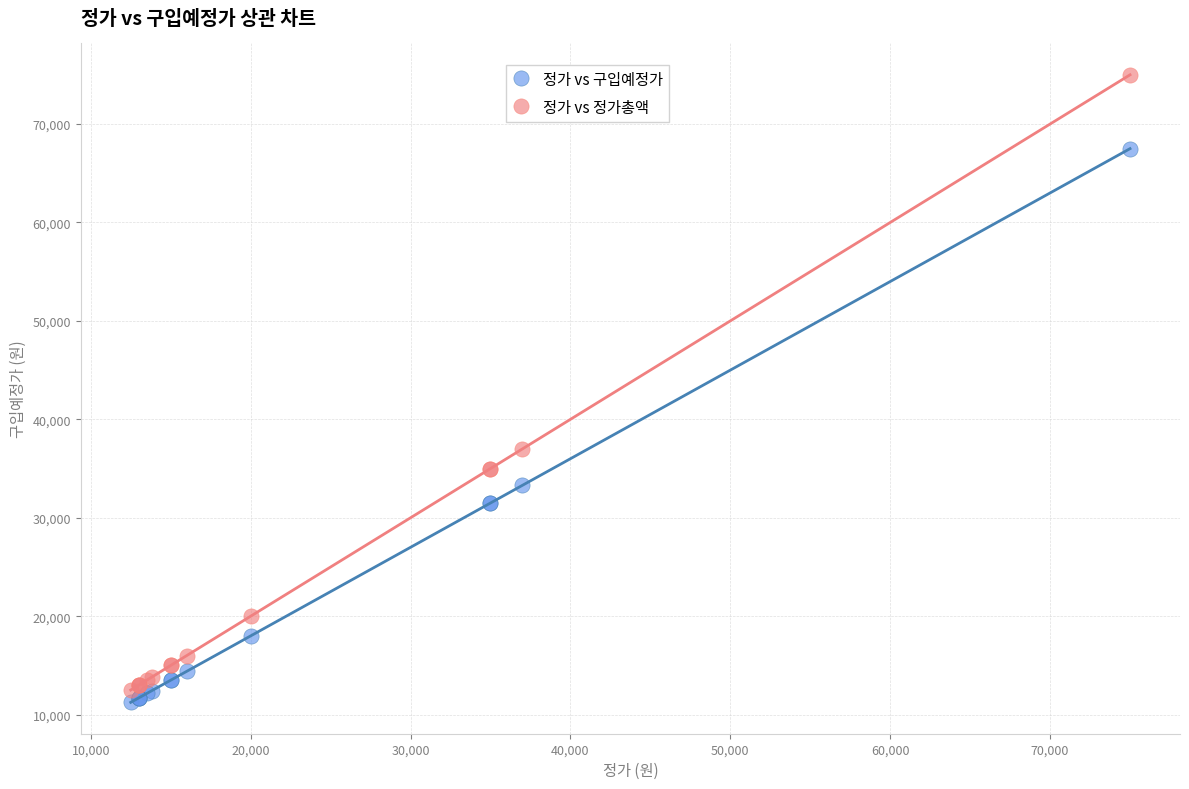

In the 정가 vs 정가총액 series, what Y value is closest to 43750?

37000